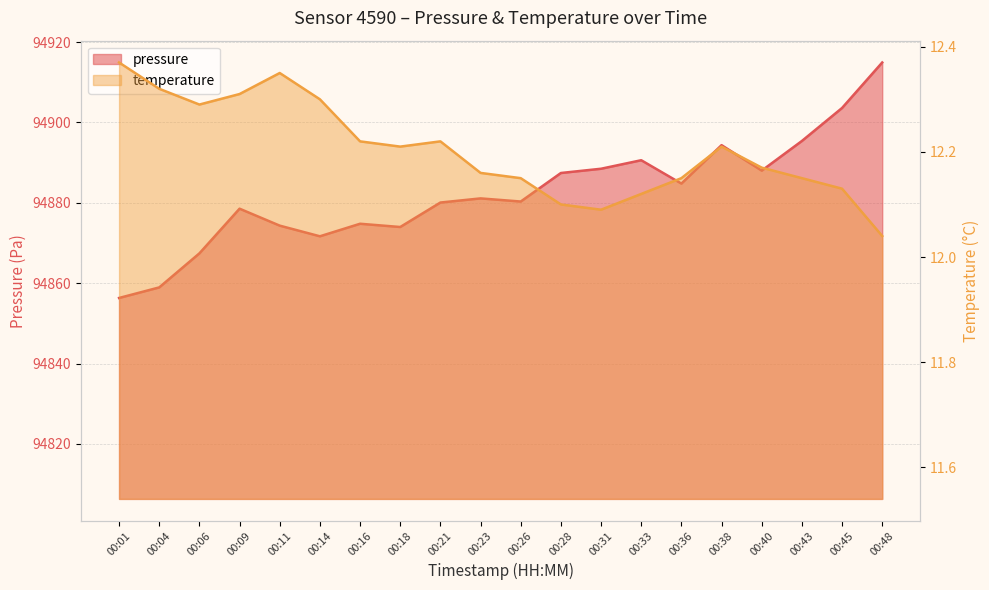

What is the sum of all pressure values?

1897644.8